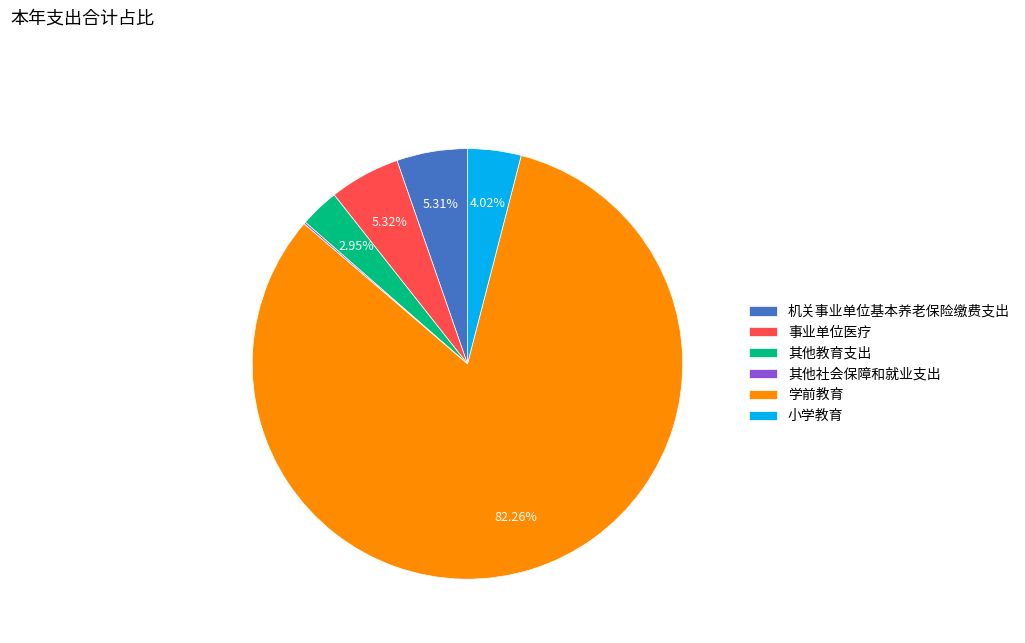

Combined, what portion of the pie is 事业单位医疗 and 学前教育?

87.6%